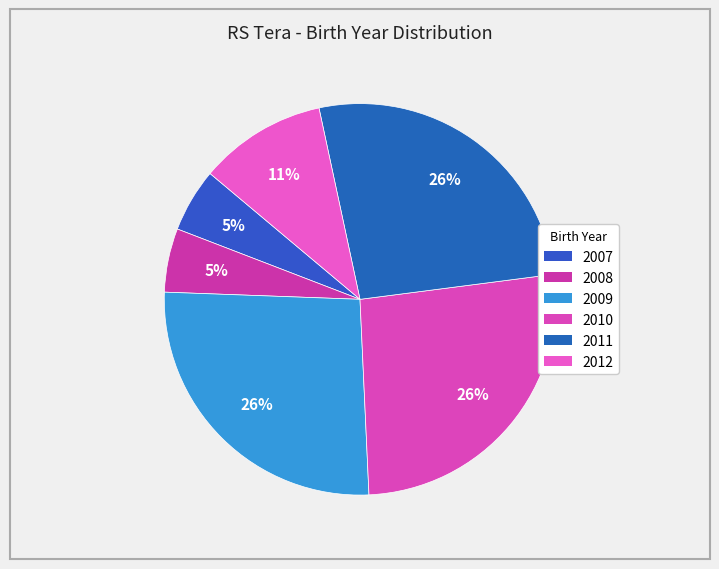

Is 2011 the majority of the pie?

No